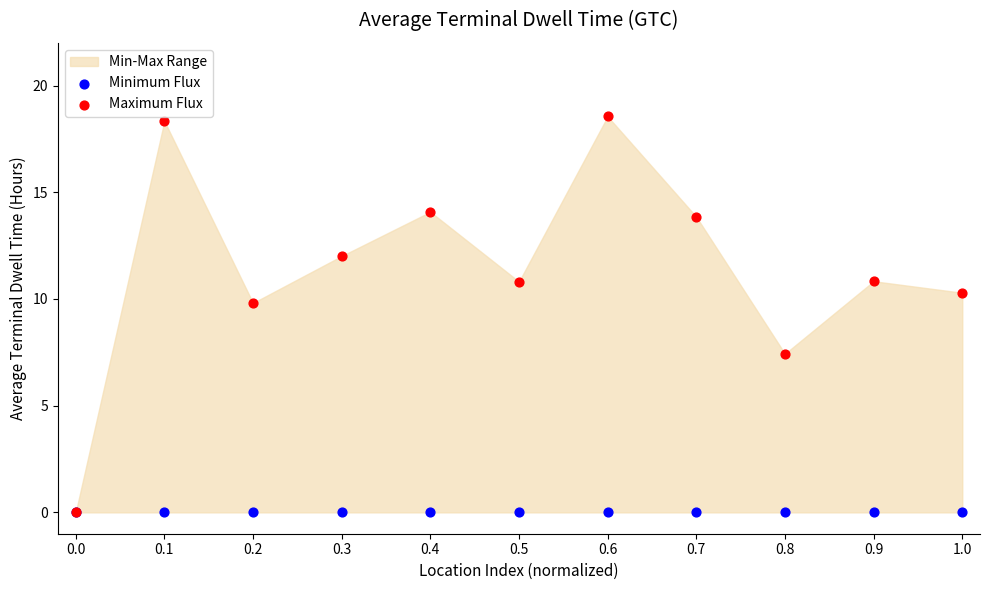

Across all series, what Y value is closest to 9?

9.8